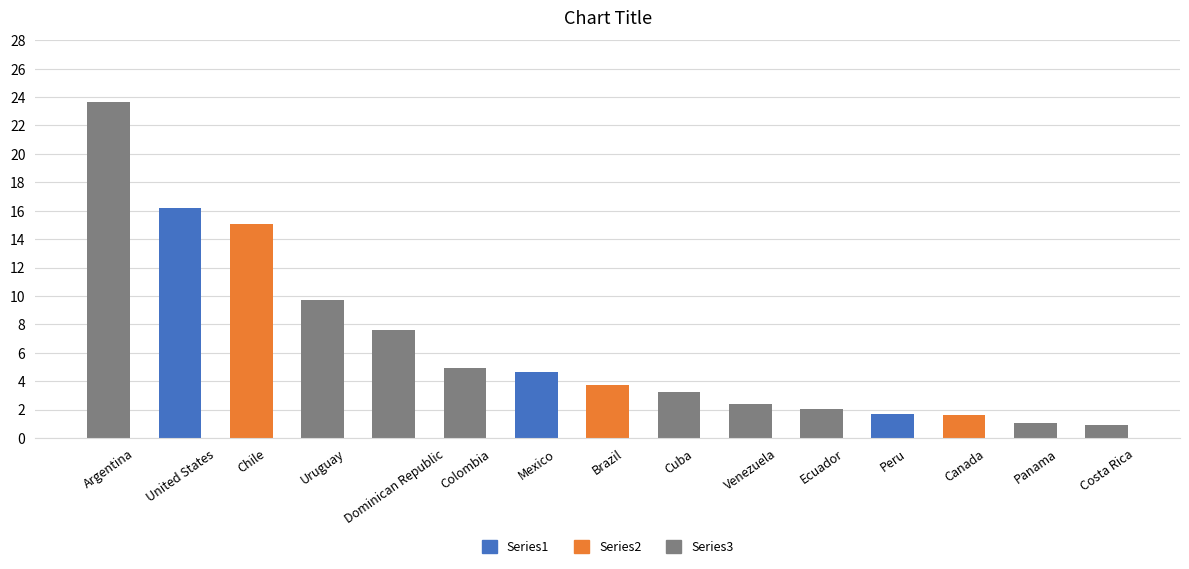

True or false: the data shows 16.2 at United States.

True